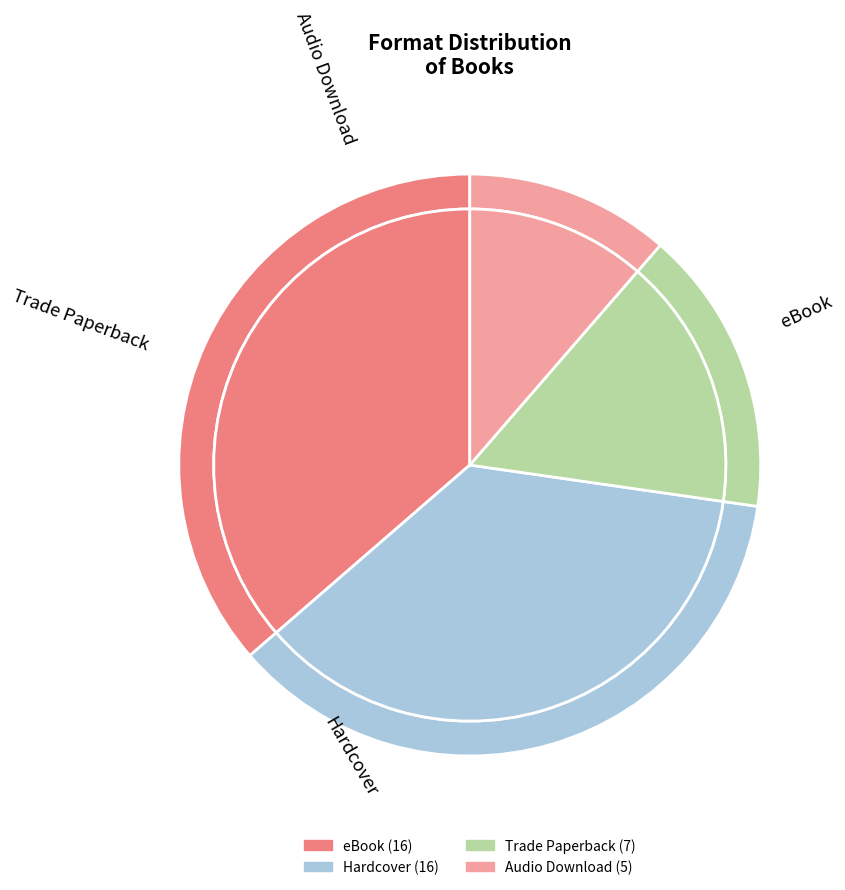

Is there a majority slice in this chart?

No